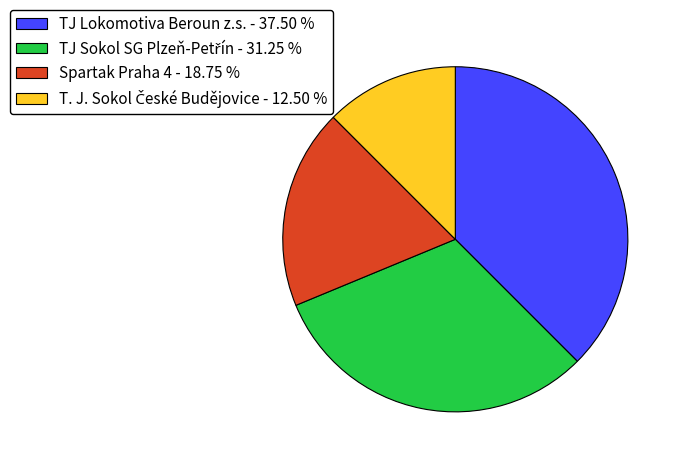

Is there a majority slice in this chart?

No